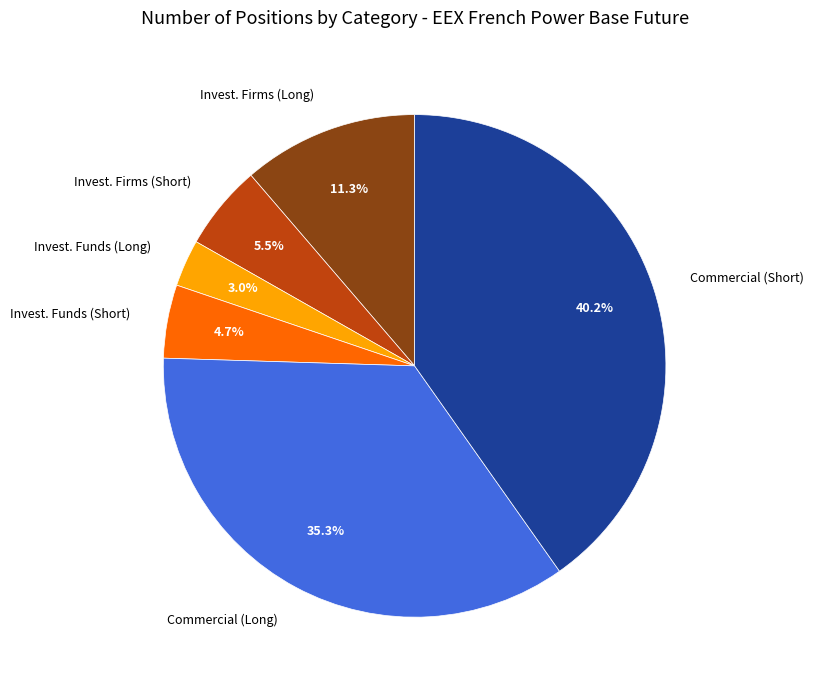

Approximately how many times larger is the value at Commercial (Short) compared to Invest. Firms (Short)?

7.3